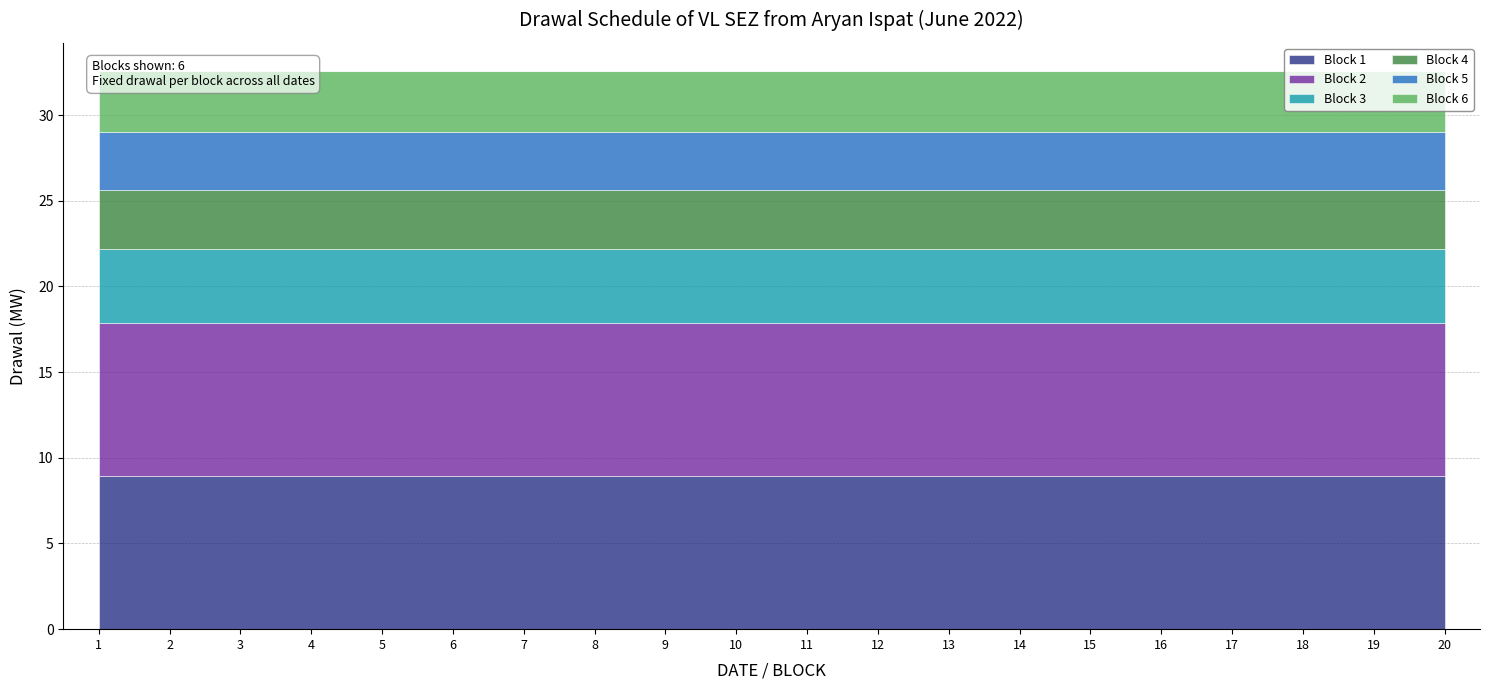

What are all the series names shown in the legend?

Block 1, Block 2, Block 3, Block 4, Block 5, Block 6